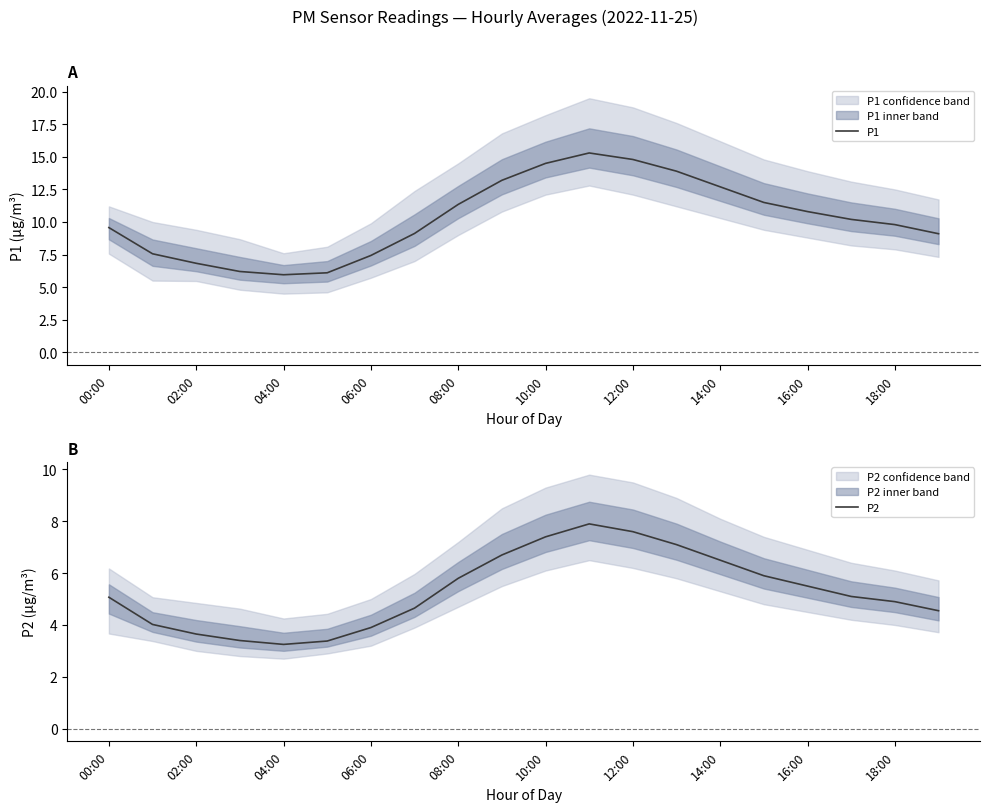

What is the value of the P1 point at the 11th from the left?

14.5